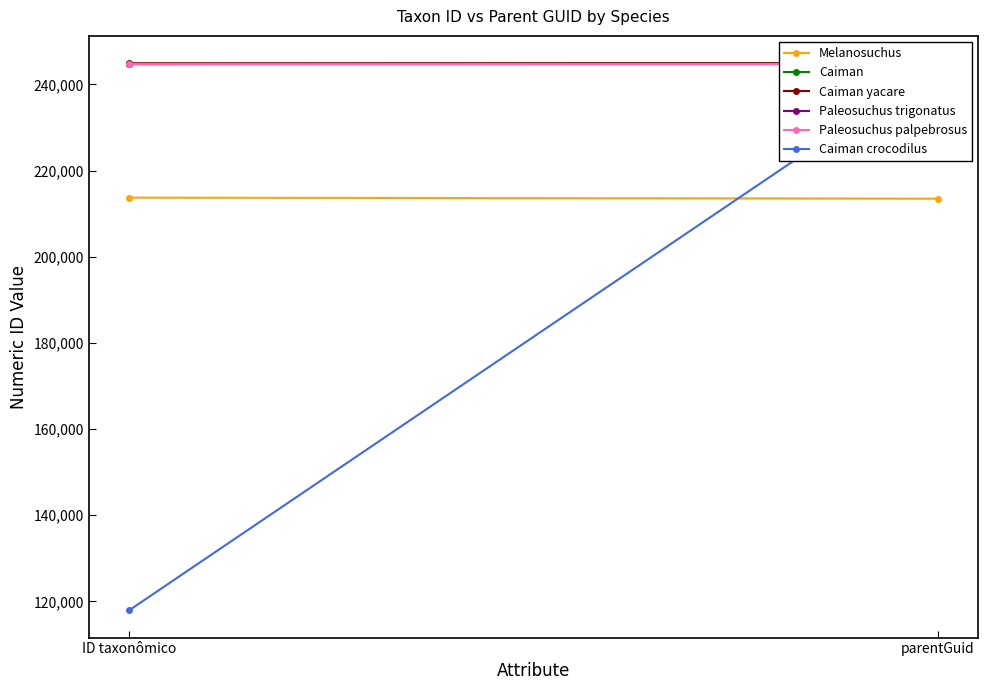

Reading right to left, transcribe all the data shown in this chart.

Melanosuchus: parentGuid=213488	ID taxonômico=213725
Caiman: parentGuid=244921	ID taxonômico=244729
Caiman yacare: parentGuid=244921	ID taxonômico=244925
Paleosuchus trigonatus: parentGuid=244727	ID taxonômico=244725
Paleosuchus palpebrosus: parentGuid=244727	ID taxonômico=244722
Caiman crocodilus: parentGuid=244921	ID taxonômico=117940